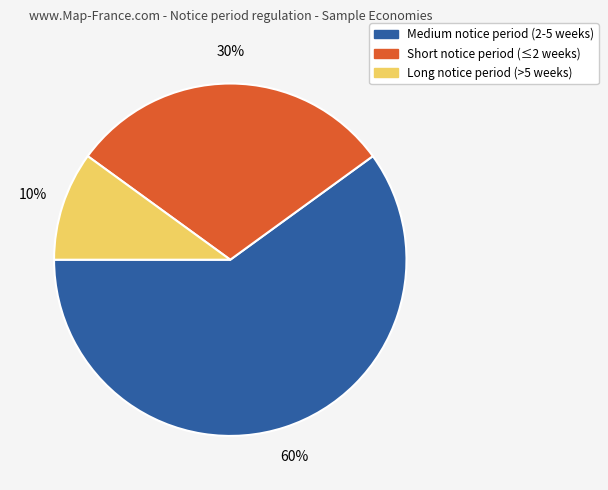

To the nearest percent, what is the difference between the largest and smallest slice percentages?

50%